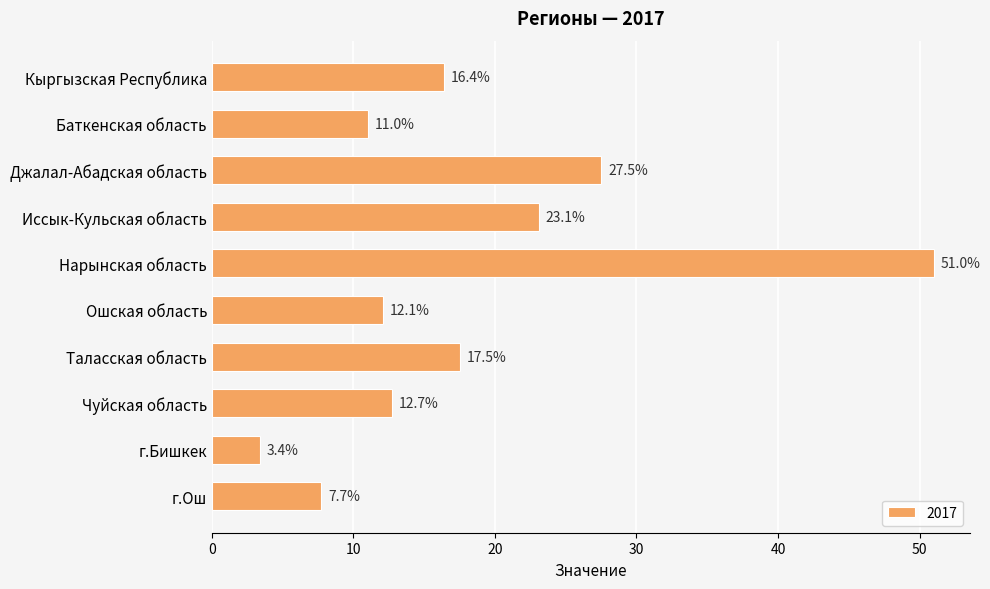

Reading top to bottom, transcribe all the data shown in this chart.

Кыргызская Республика=16.4	Баткенская область=11.0	Джалал-Абадская область=27.5	Иссык-Кульская область=23.1	Нарынская область=51.0	Ошская область=12.1	Таласская область=17.5	Чуйская область=12.7	г.Бишкек=3.4	г.Ош=7.7